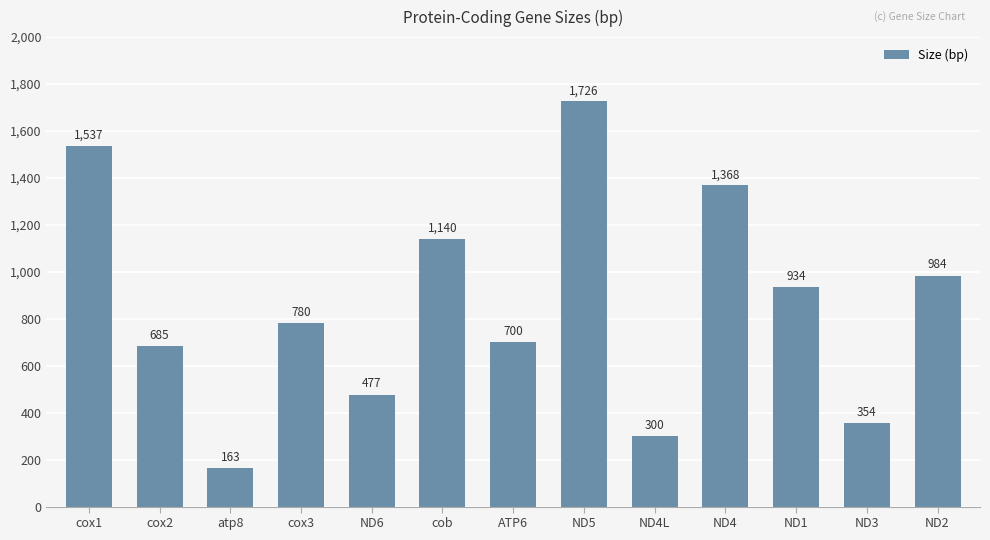

What is the ratio of the value at ND6 to the value at cox2?

0.7